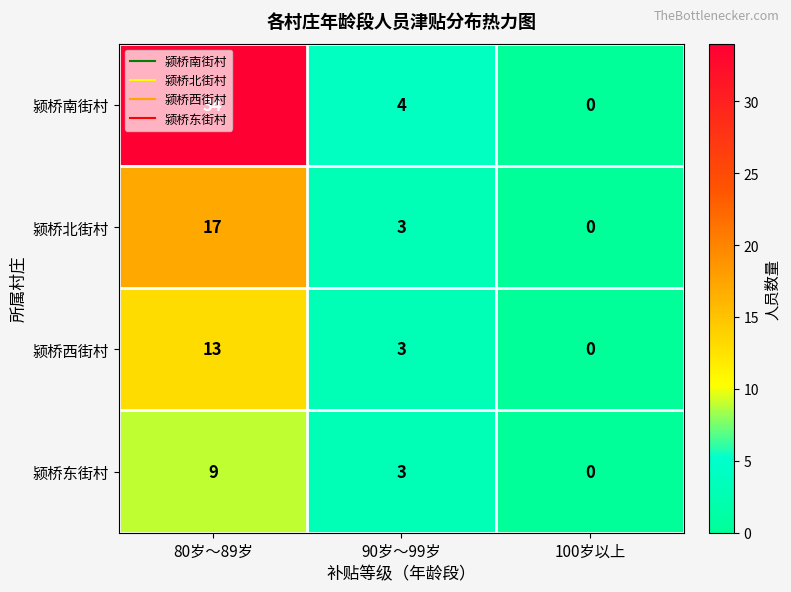

List the series in order of their peak value, highest first.

颍桥南街村, 颍桥北街村, 颍桥西街村, 颍桥东街村